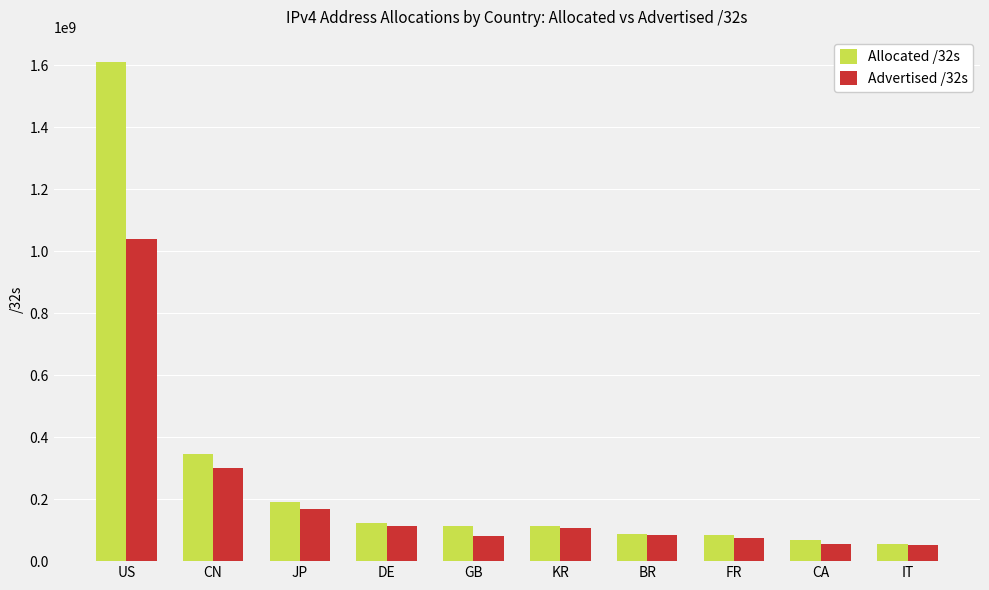

How many data points in Allocated /32s are less than 114624024?

5